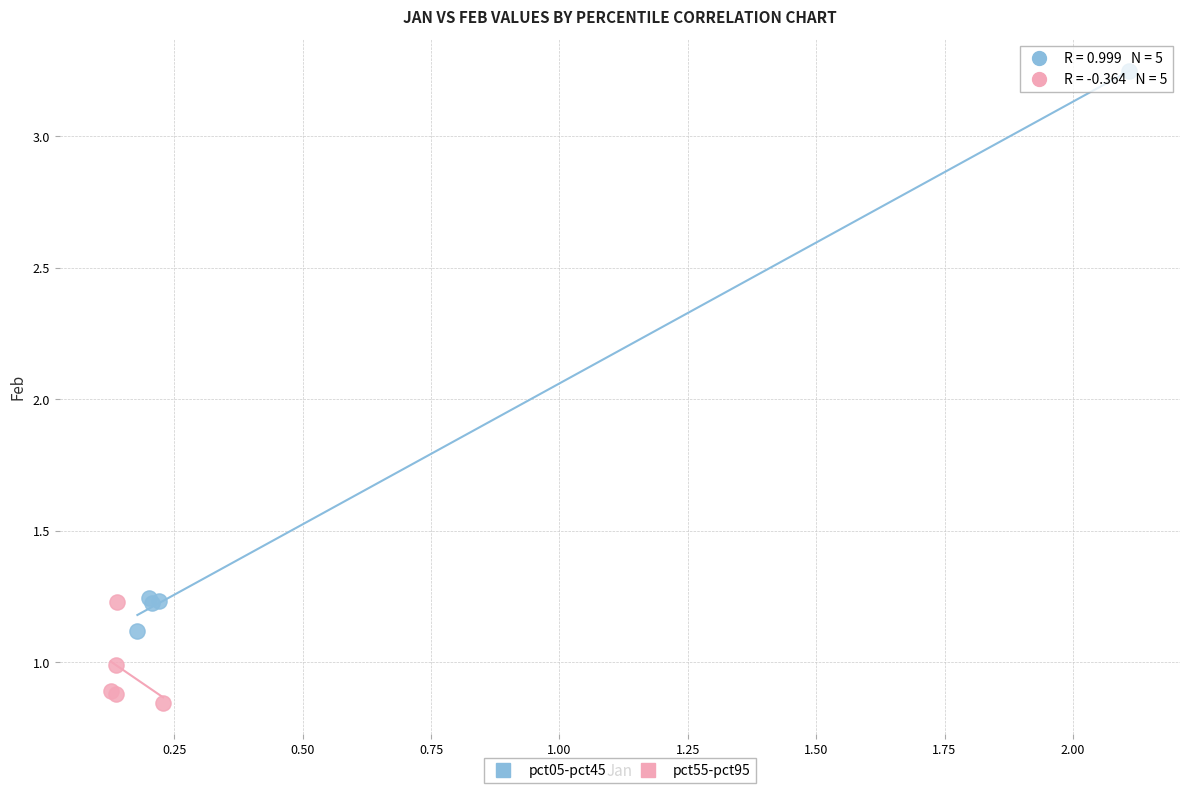

Which series reaches the minimum Y coordinate?

pct55-pct95